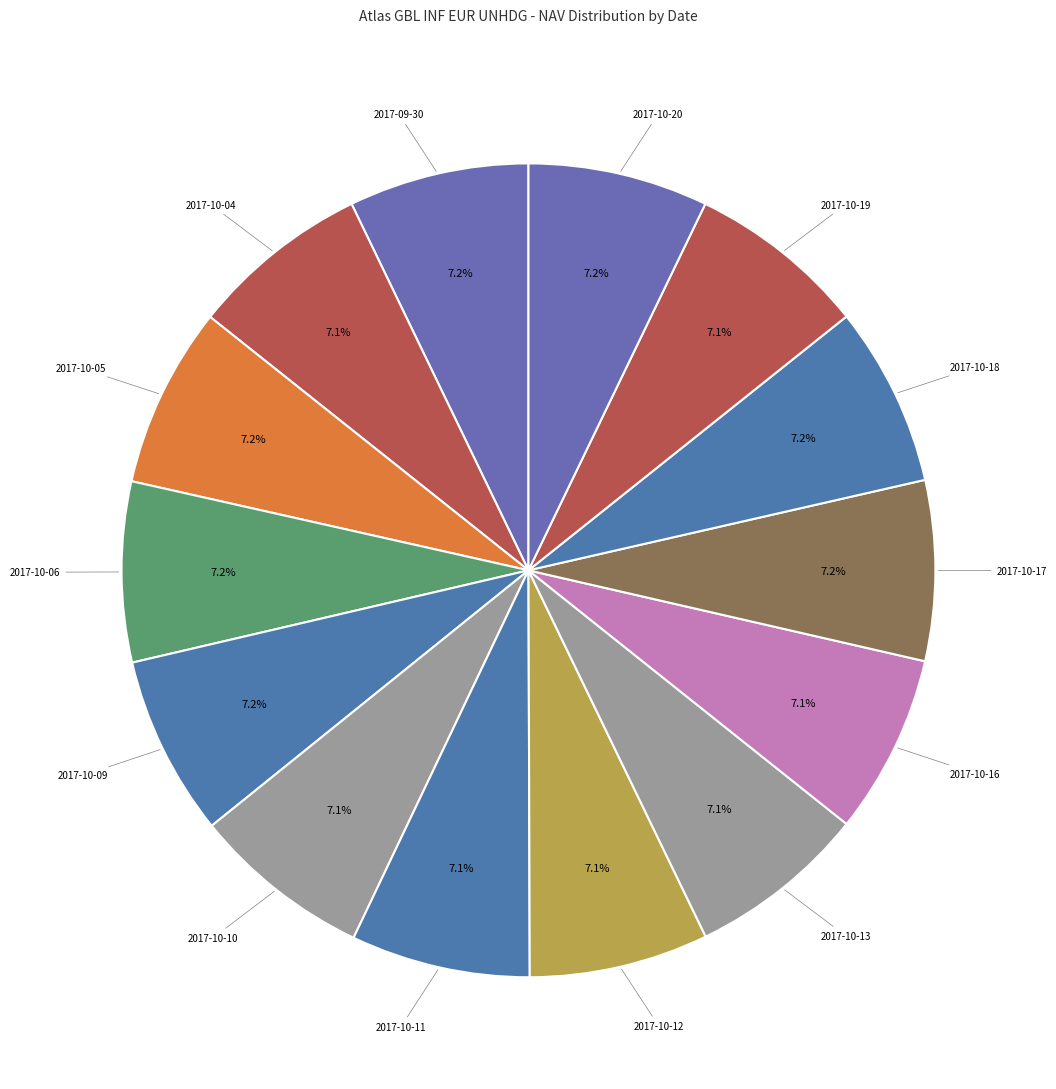

Which category has the biggest portion of the pie?

2017-10-05